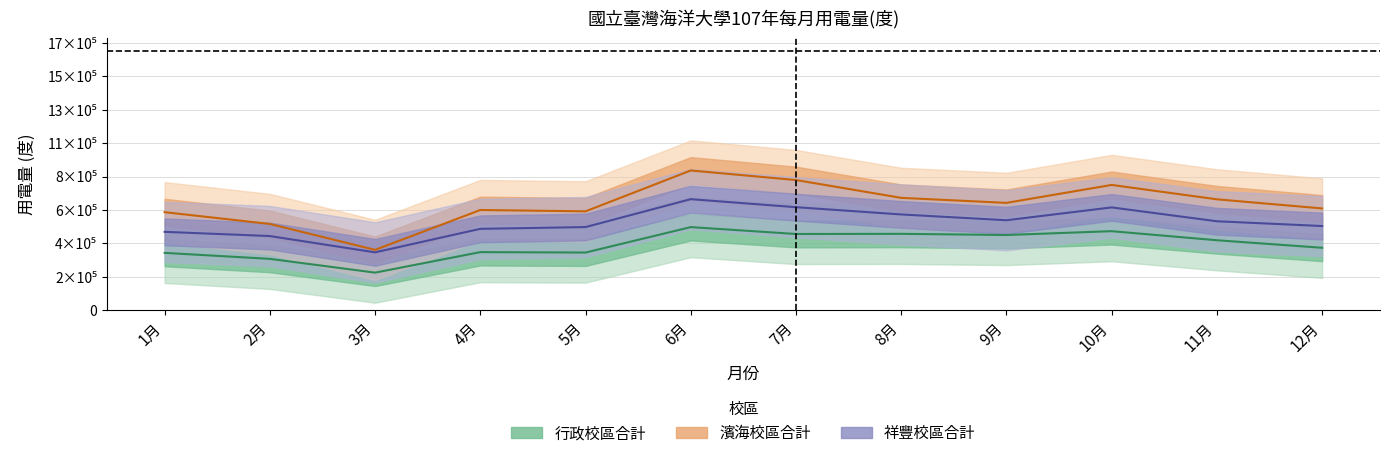

Reading left to right, list all the values displayed in this chart.

行政校區合計: 1月=0.2	2月=0.2	3月=0.1	4月=0.2	5月=0.2	6月=0.2	7月=0.2	8月=0.2	9月=0.2	10月=0.2	11月=0.2	12月=0.2
濱海校區合計: 1月=0.3	2月=0.3	3月=0.2	4月=0.3	5月=0.3	6月=0.4	7月=0.4	8月=0.3	9月=0.3	10月=0.4	11月=0.3	12月=0.3
祥豐校區合計: 1月=0.2	2月=0.2	3月=0.2	4月=0.2	5月=0.2	6月=0.3	7月=0.3	8月=0.3	9月=0.3	10月=0.3	11月=0.3	12月=0.3